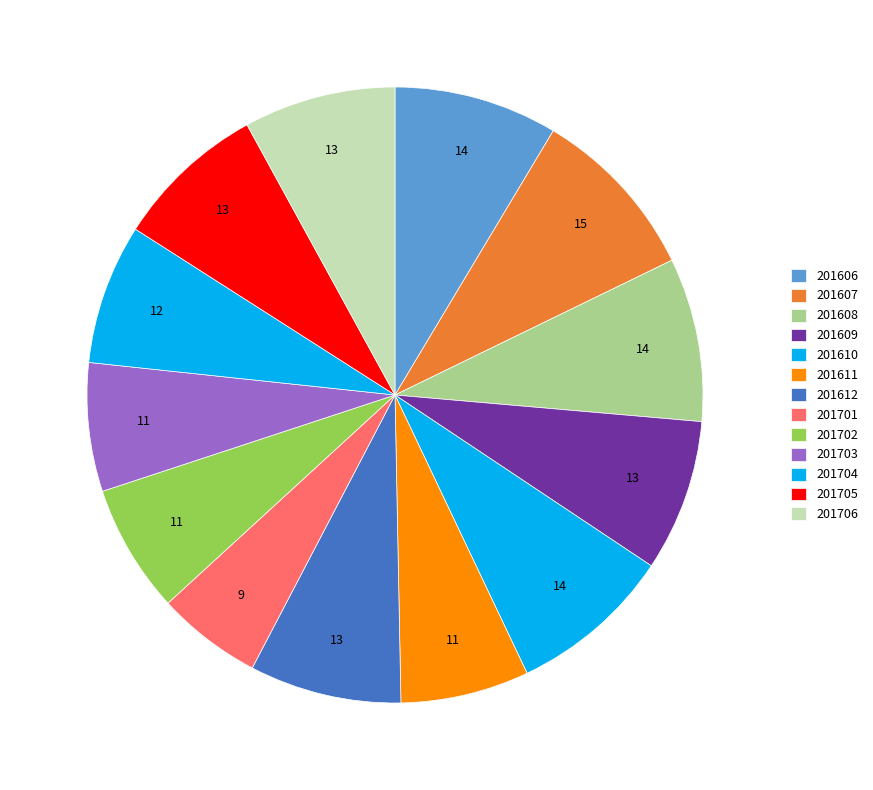

What is the ratio of the value at 201608 to the value at 201606?

1.0